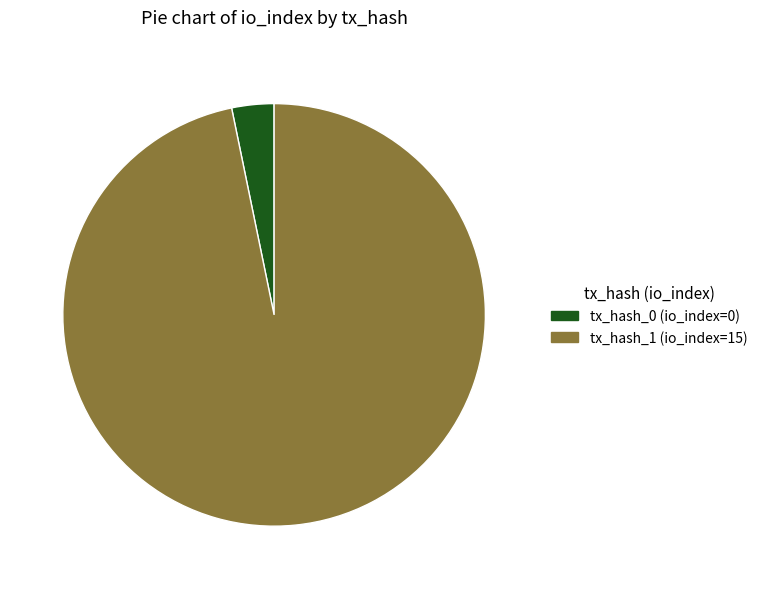

Is the sum of tx_hash_0 (io_index=0) and tx_hash_1 (io_index=15) greater than half?

Yes